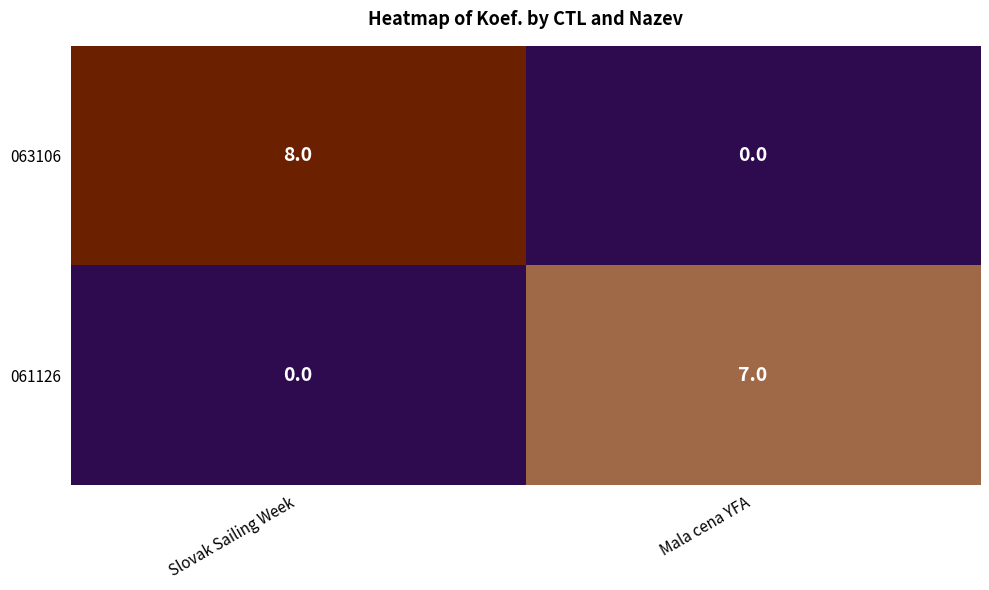

Which category has the highest value across all series?

Slovak Sailing Week